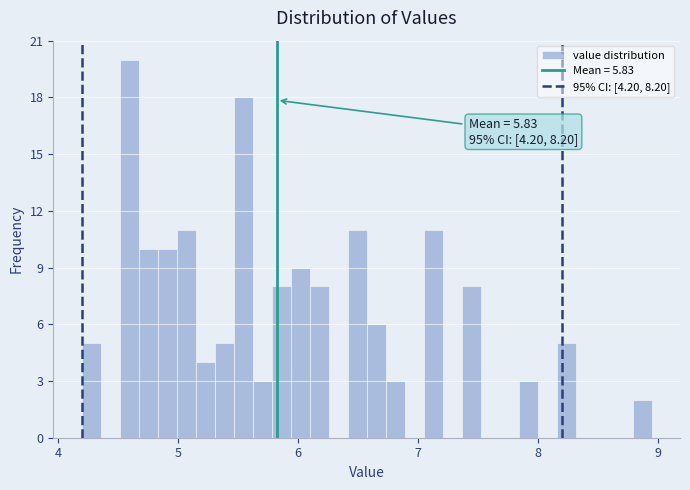

Read against the x-axis, roughly where is the centre of the tallest bar?

4.6